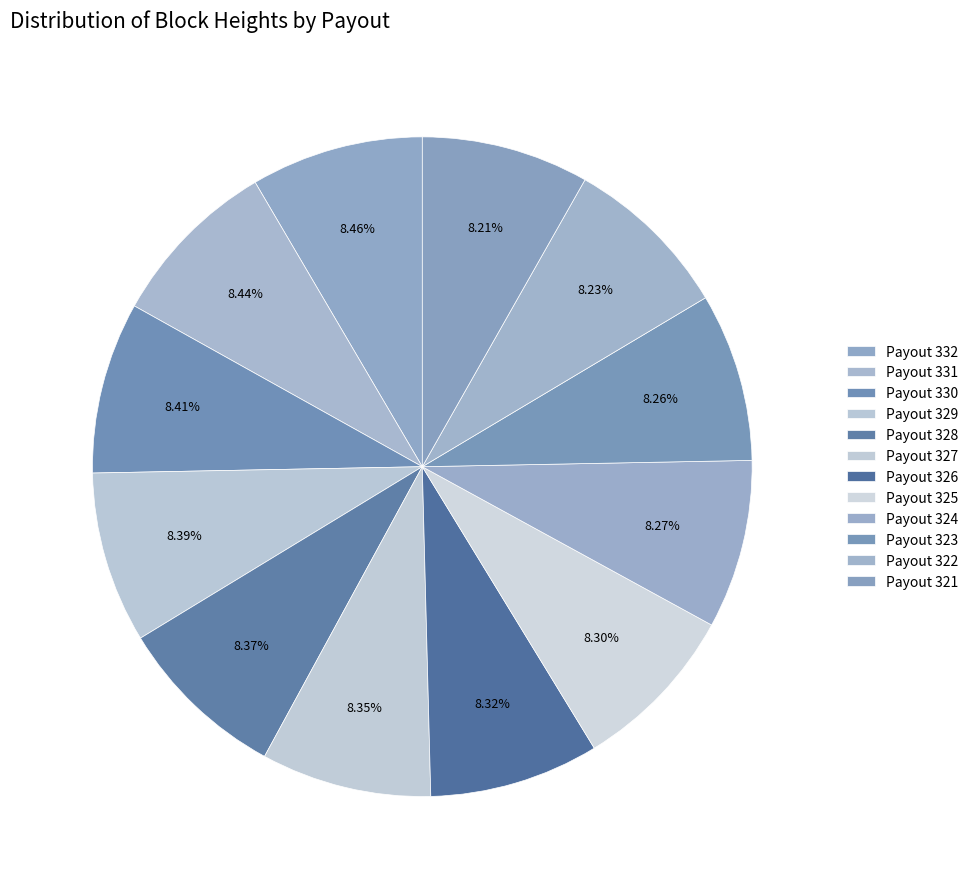

What is the smallest slice in the pie chart?

Payout 321